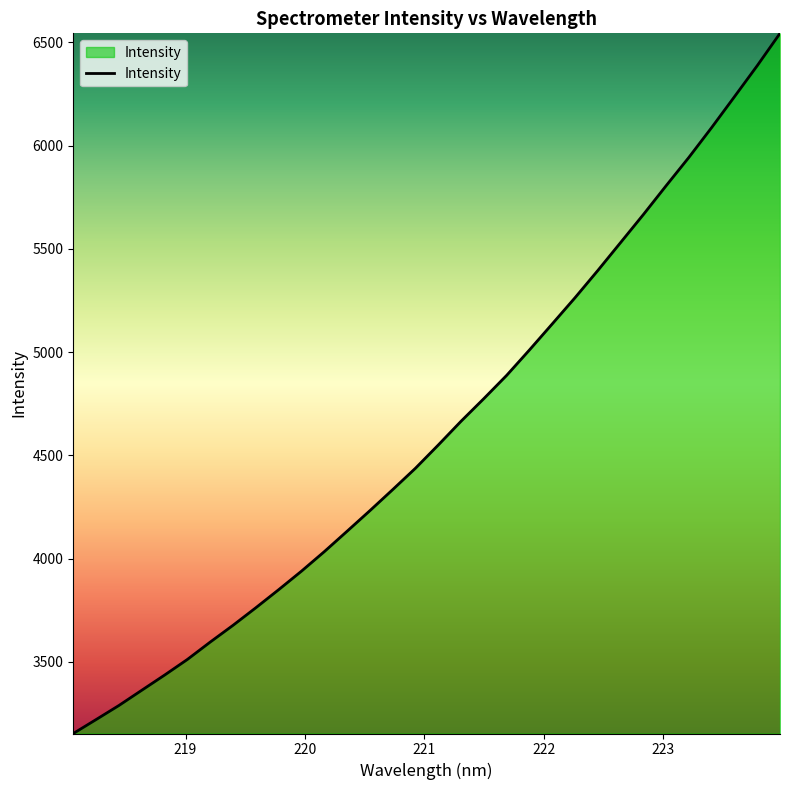

What is the difference between the maximum and minimum values?

3390.4